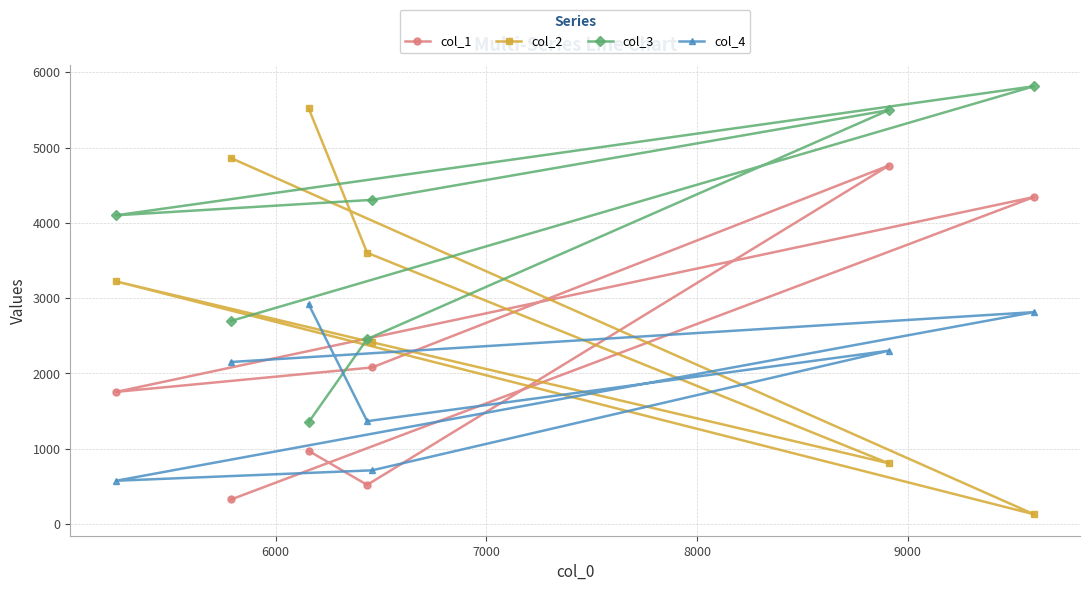

List the series in order of their peak value, highest first.

col_3, col_2, col_1, col_4